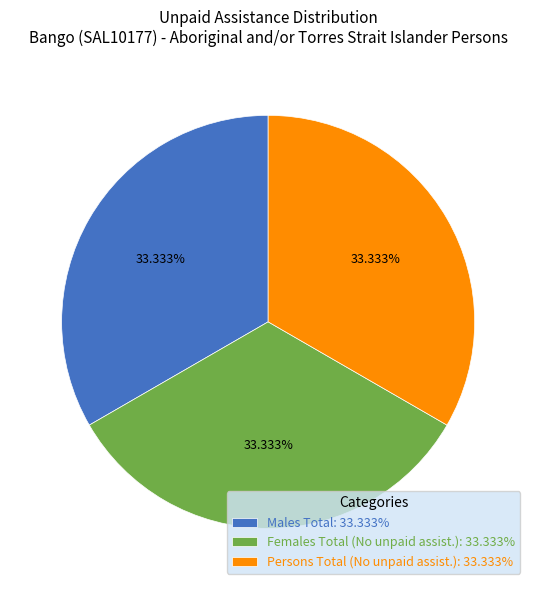

Count the number of slices in the pie.

3